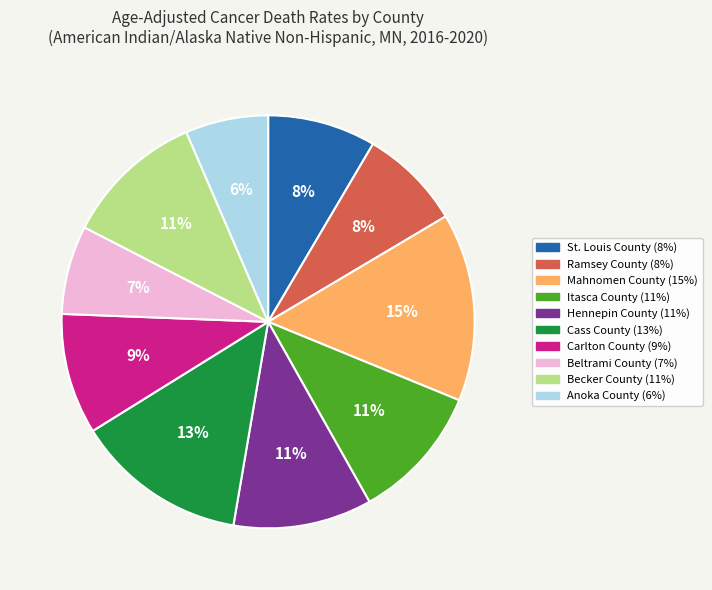

Do Beltrami County and Cass County together represent more than half of the pie?

No